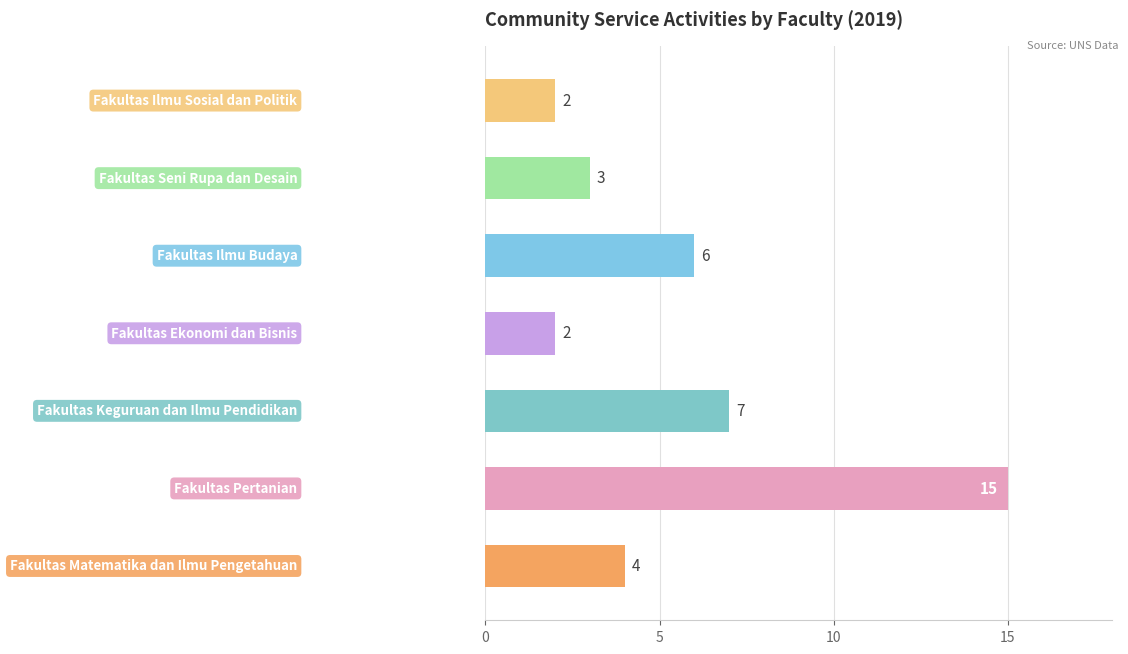

What is the maximum value shown in the chart?

15